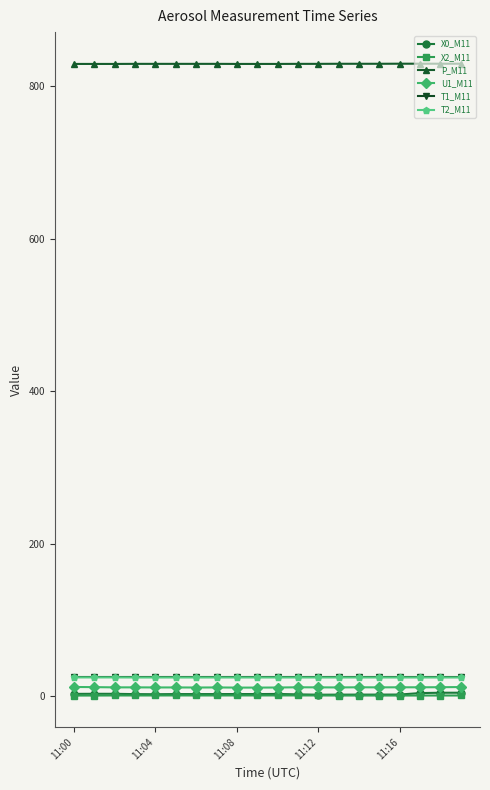

Which series has the largest range (max minus min)?

X0_M11